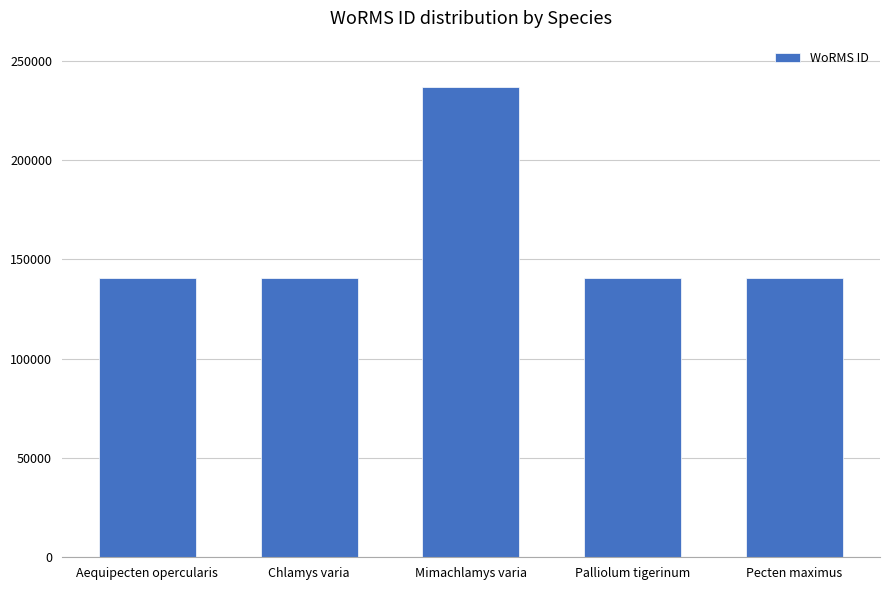

What value does the data have at Palliolum tigerinum?

140710